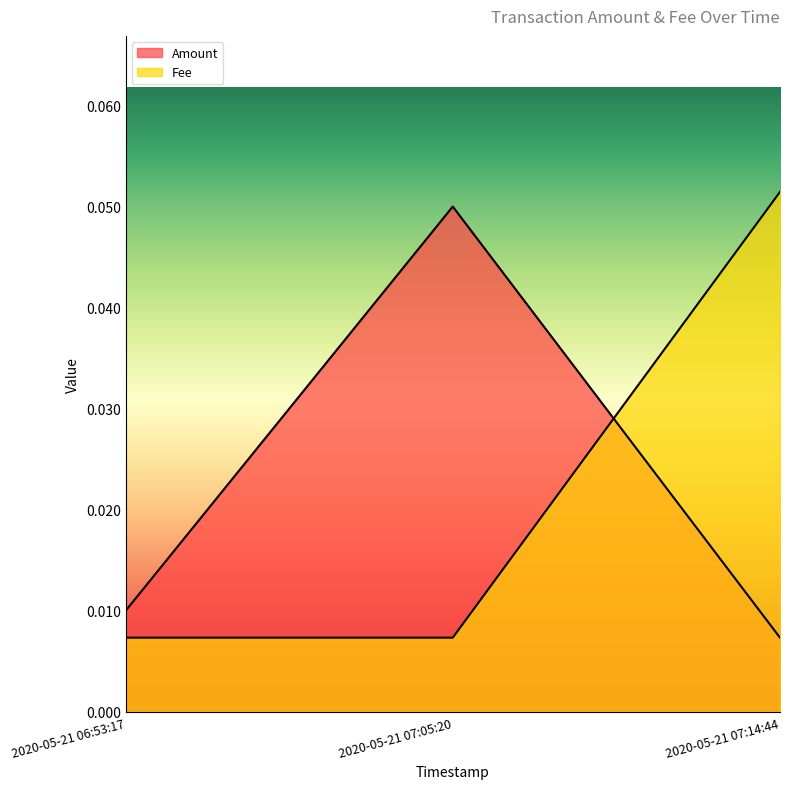

Does the chart have visible grid lines?

No